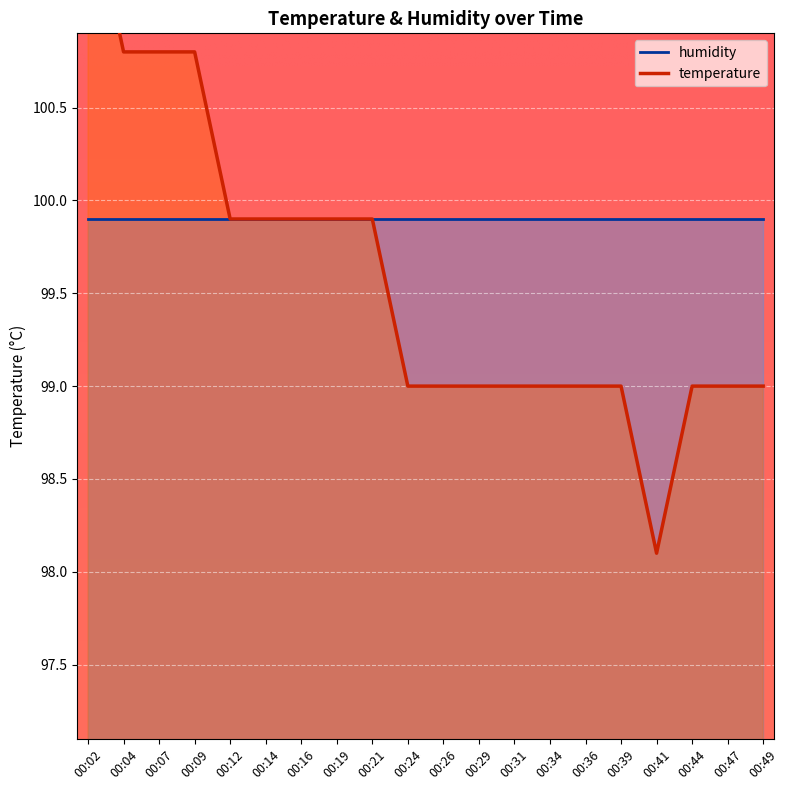

What is the approximate value at 00:14?

99.9